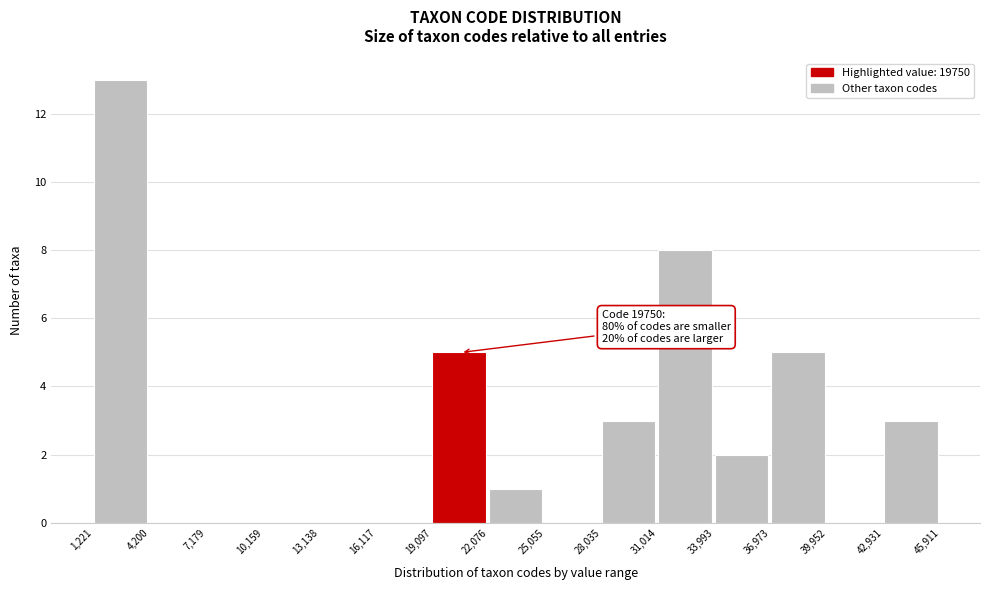

Which range on the x-axis has the tallest bar?

1,221 to 4,200